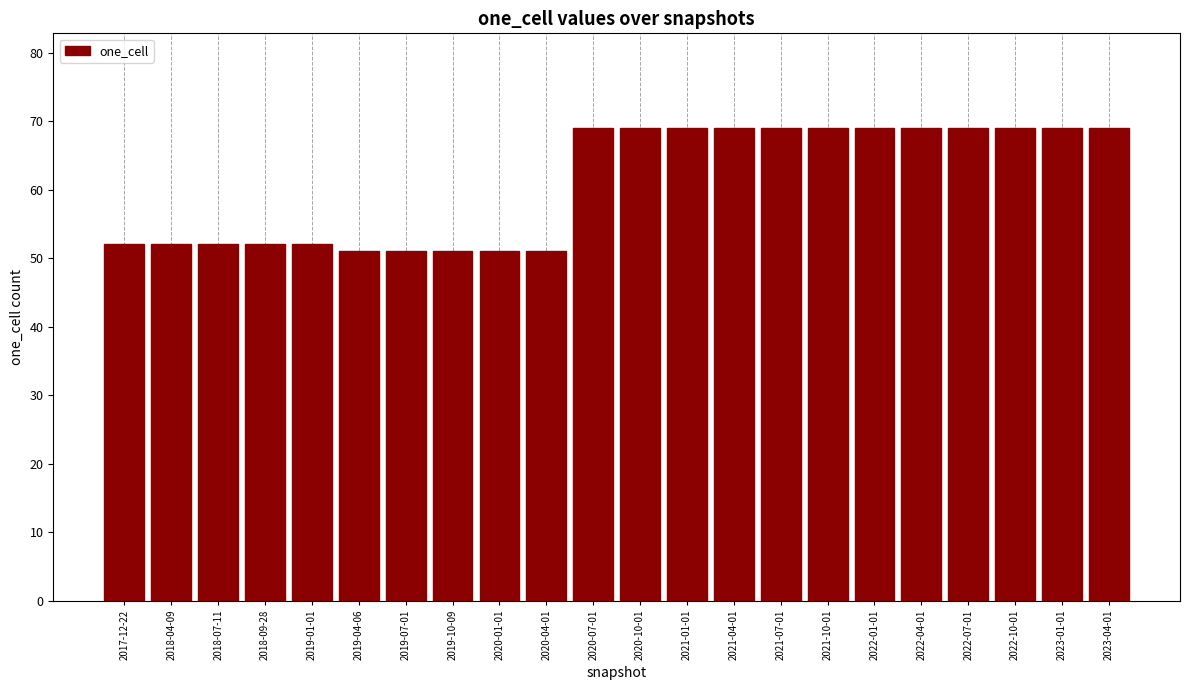

Reading right to left, list all the values displayed in this chart.

69	69	69	69	69	69	69	69	69	69	69	69	51	51	51	51	51	52	52	52	52	52